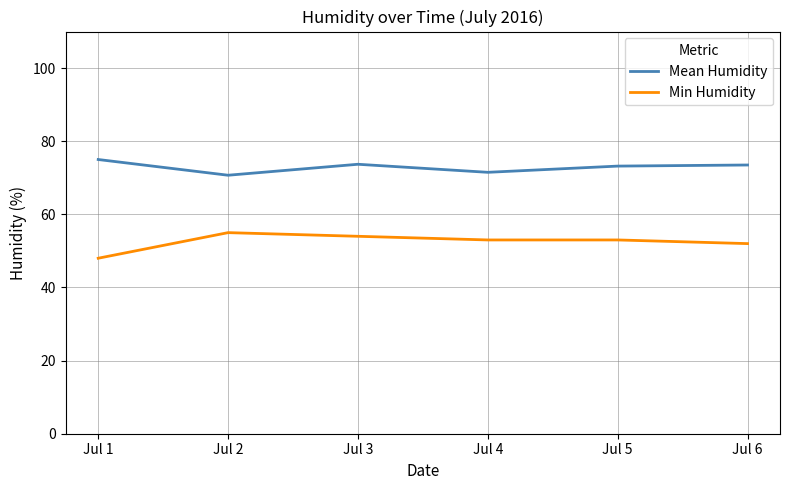

What is the greatest value displayed?

75.0